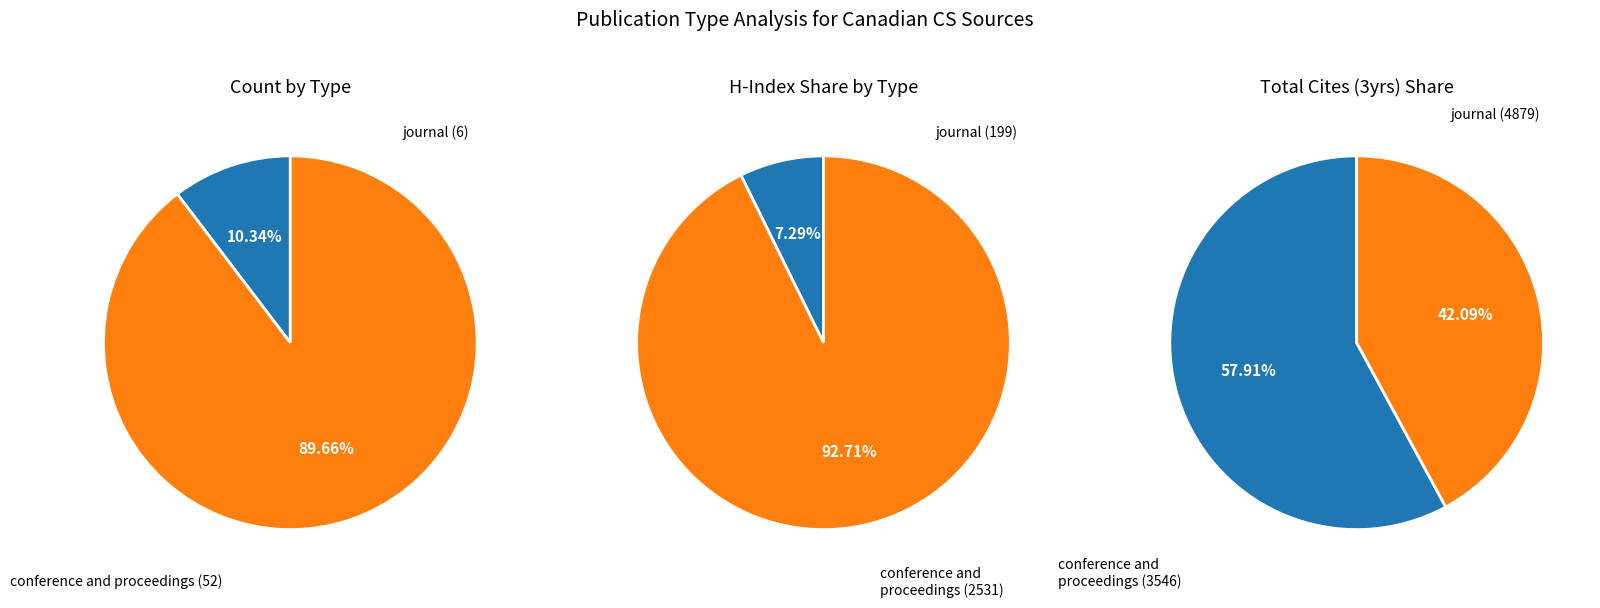

The journal slice represents 10% of the pie. True or false?

True